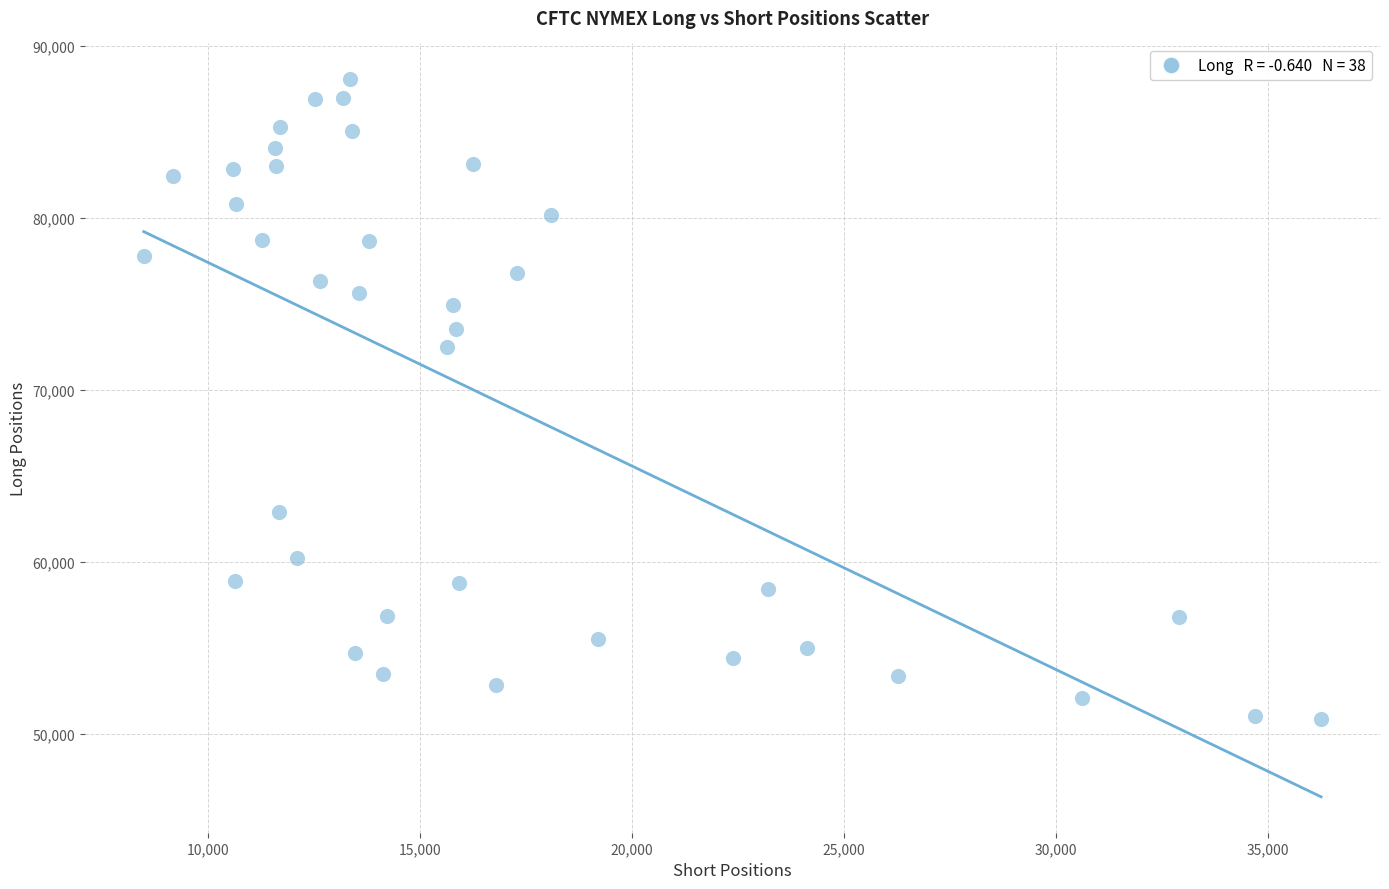

What is the range of X values (max minus min)?

27781